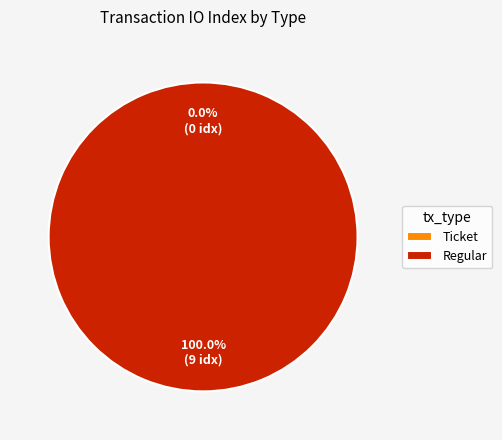

How many segments does this pie chart have?

2